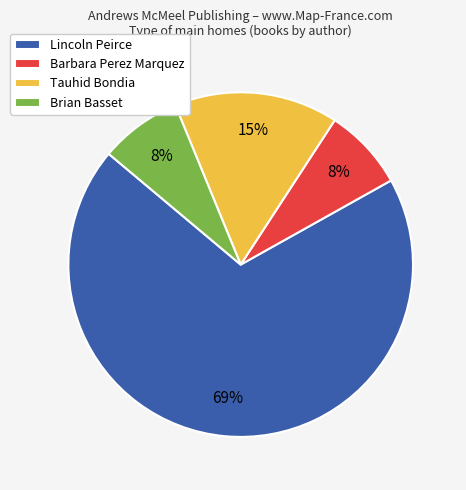

Combined, do Brian Basset and Tauhid Bondia account for over 50%?

No